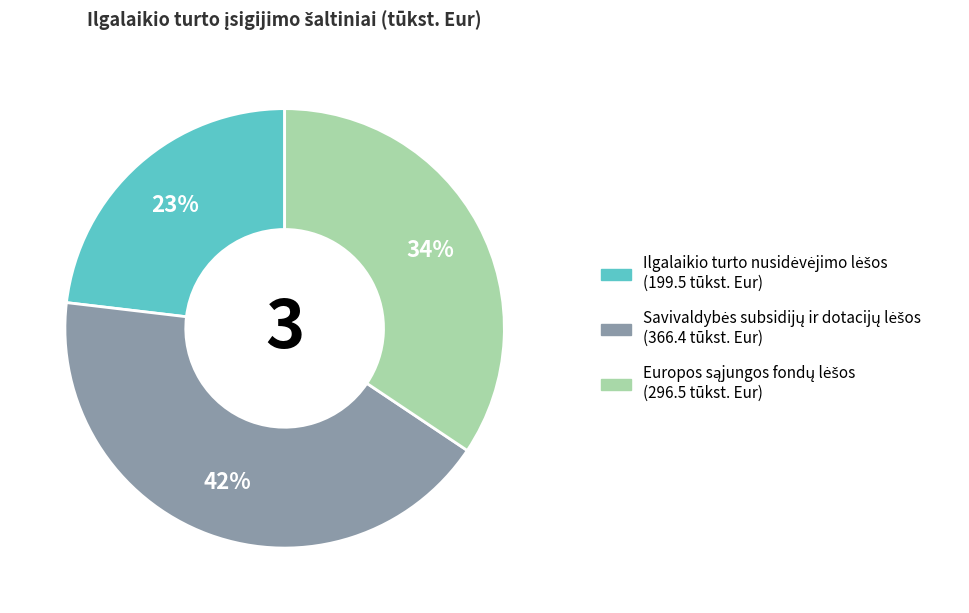

To the nearest percent, what is the average slice percentage?

33%